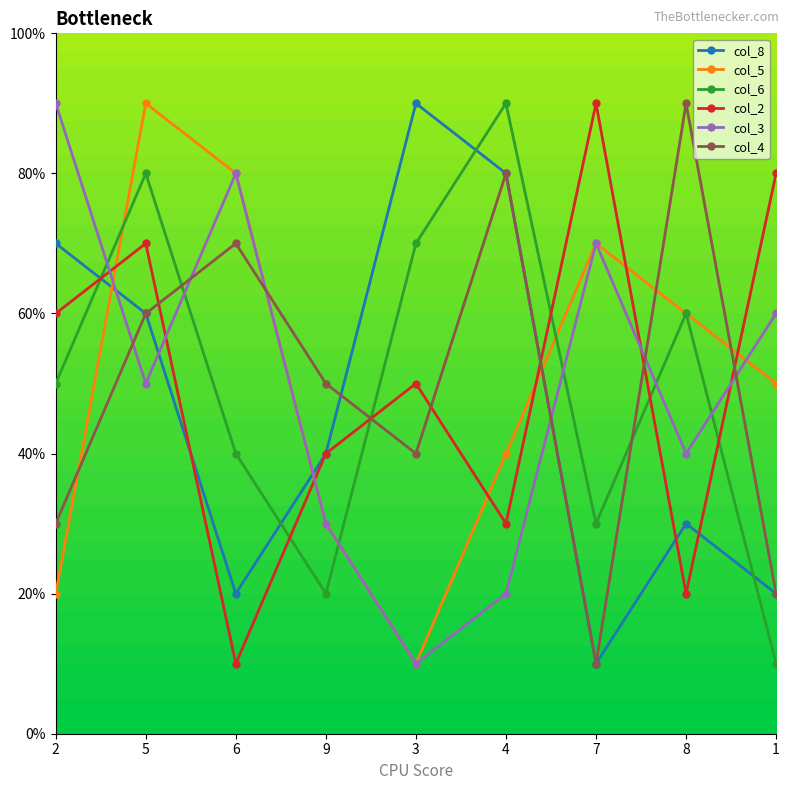

At which category does the chart reach its peak across all series?

3